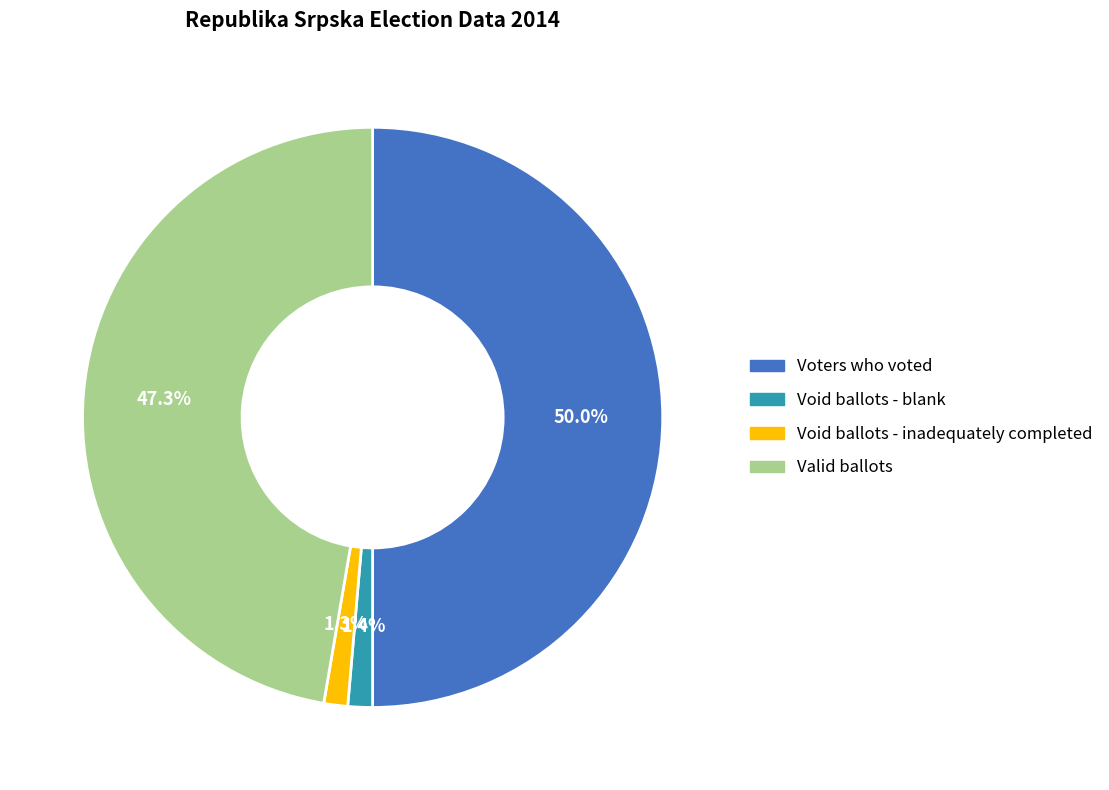

To the nearest percent, what portion does Void ballots - inadequately completed represent?

1%